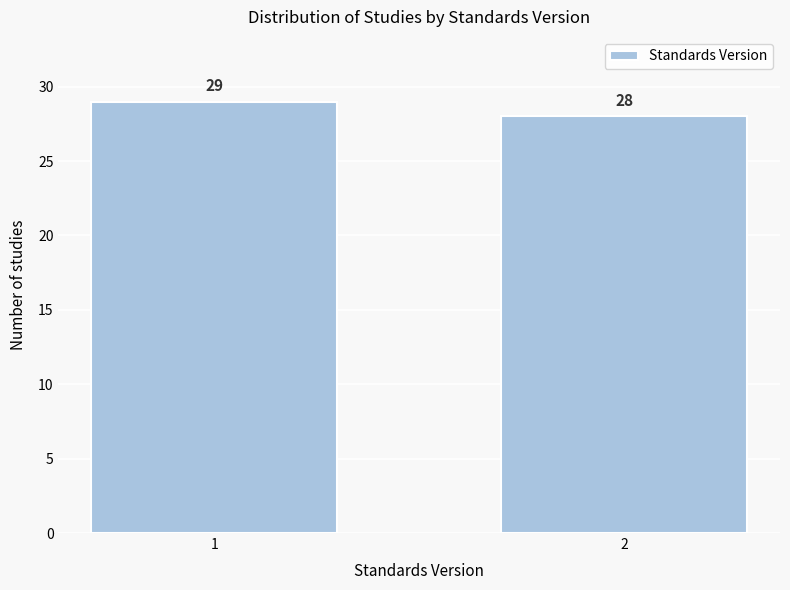

Reading left to right, list all the values displayed in this chart.

29	28